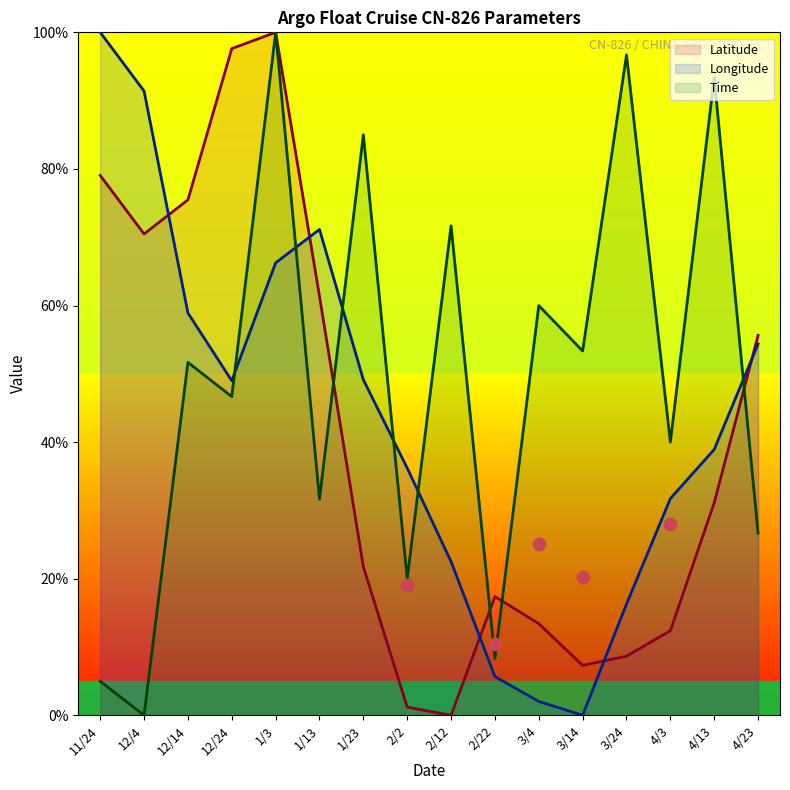

At how many categories does at least one series exceed 6?

16